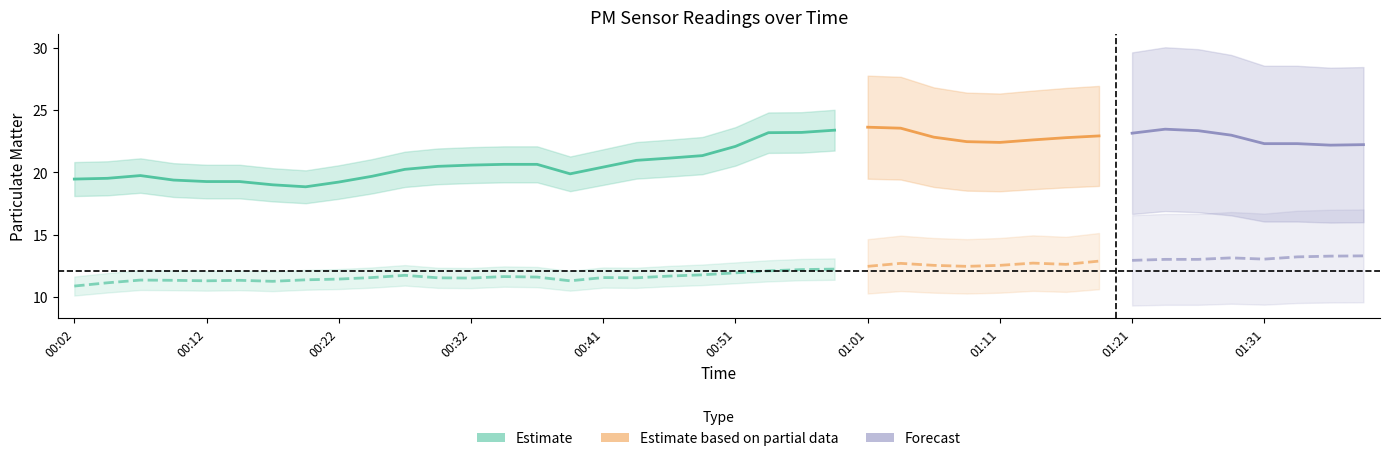

What is the highest value of the P1 series?

28.0